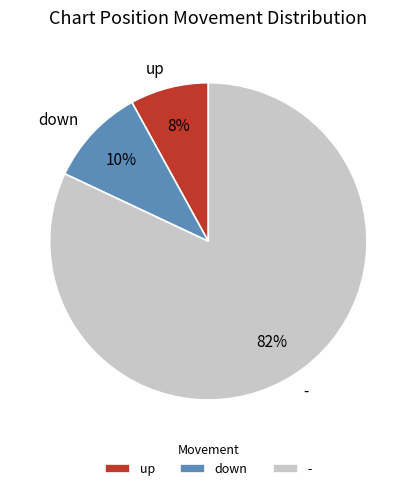

Between - and up, which is larger?

-